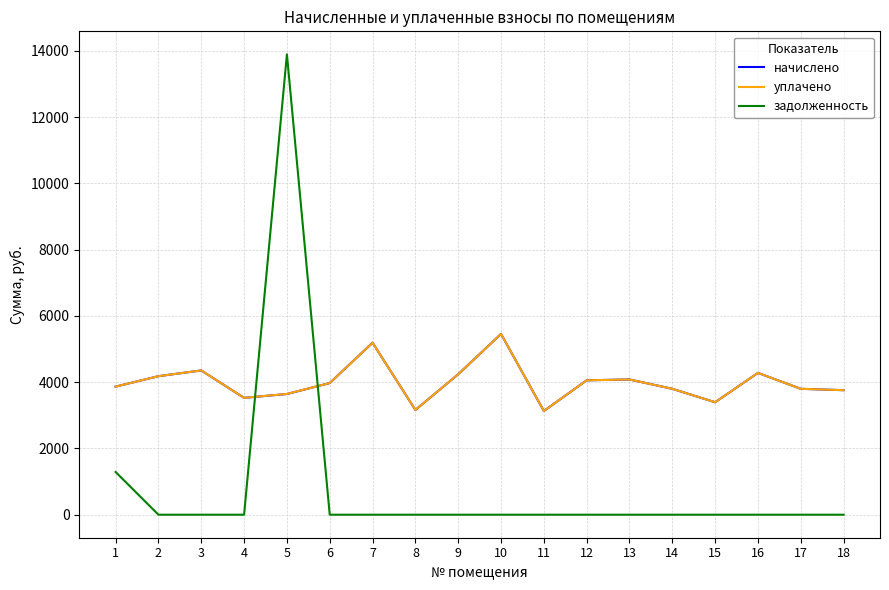

What are all the series names shown in the legend?

начислено, уплачено, задолженность